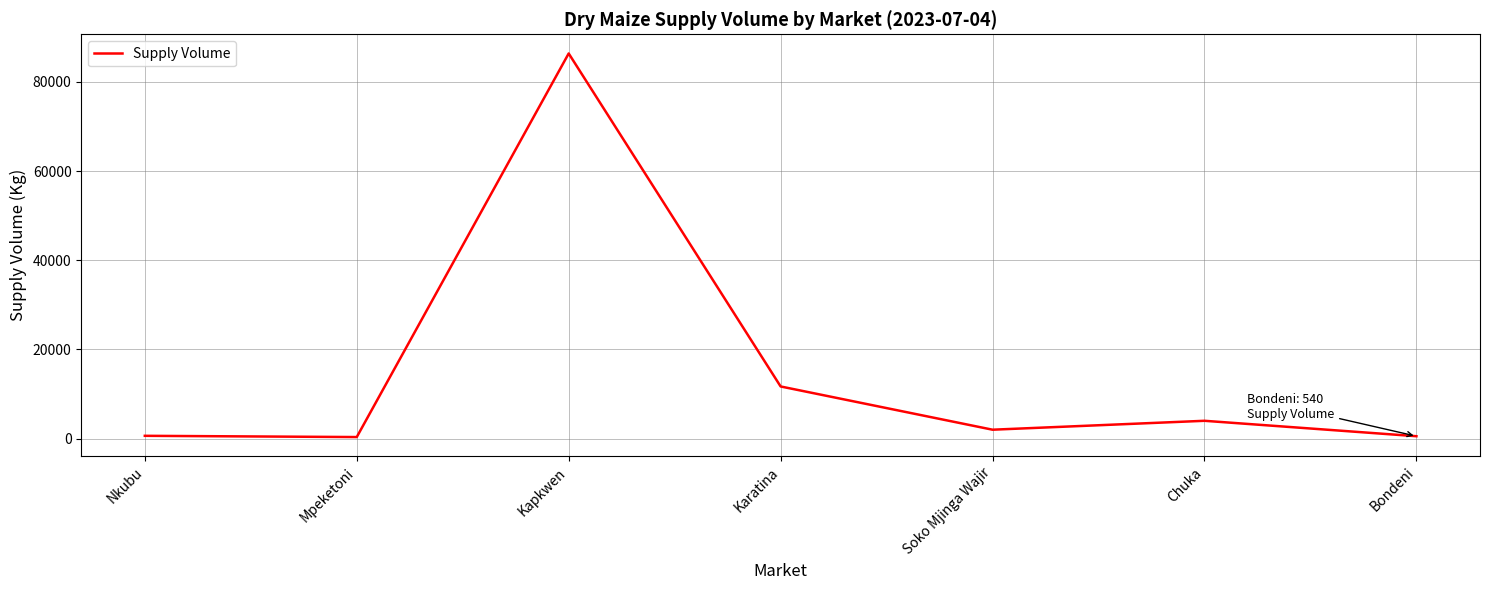

How many values are below 2000?

3